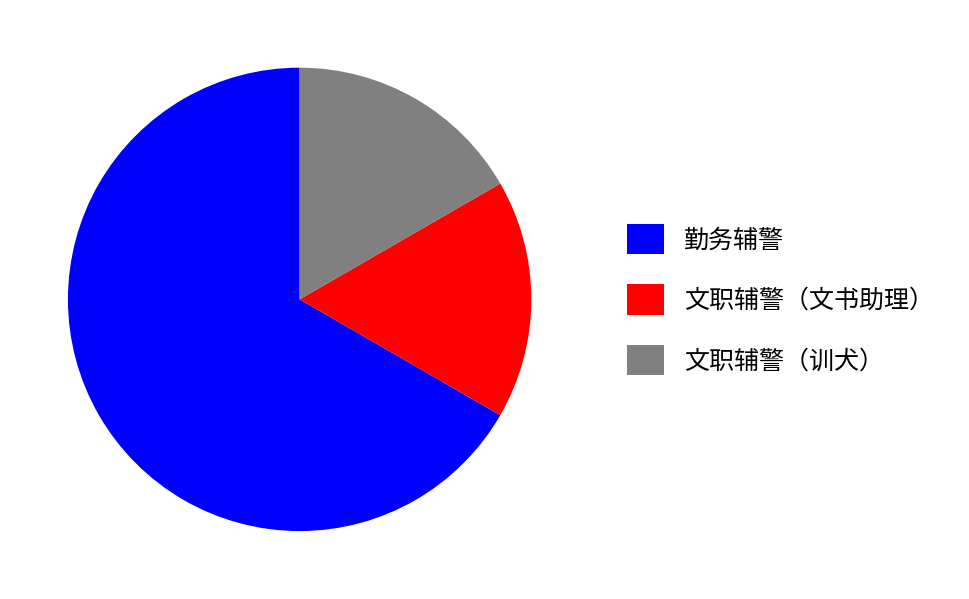

Count the number of slices in the pie.

3